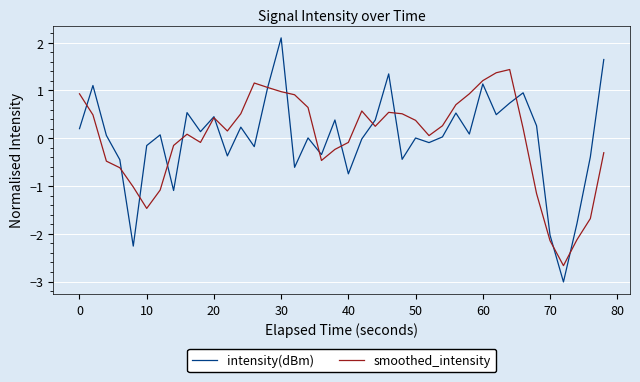

How many values in smoothed_intensity are below zero?

16